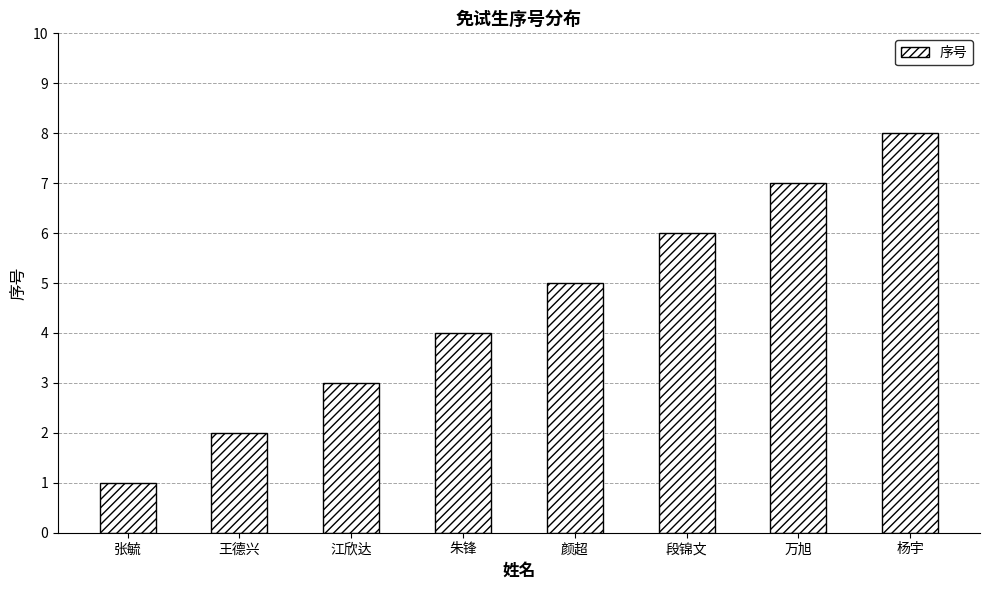

Rank the categories by value from highest to lowest.

杨宇, 万旭, 段锦文, 颜超, 朱锋, 江欣达, 王德兴, 张毓